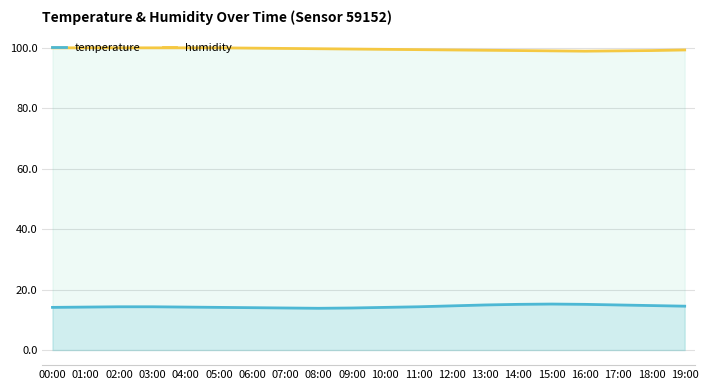

Which label corresponds to the smallest value in the chart?

08:00